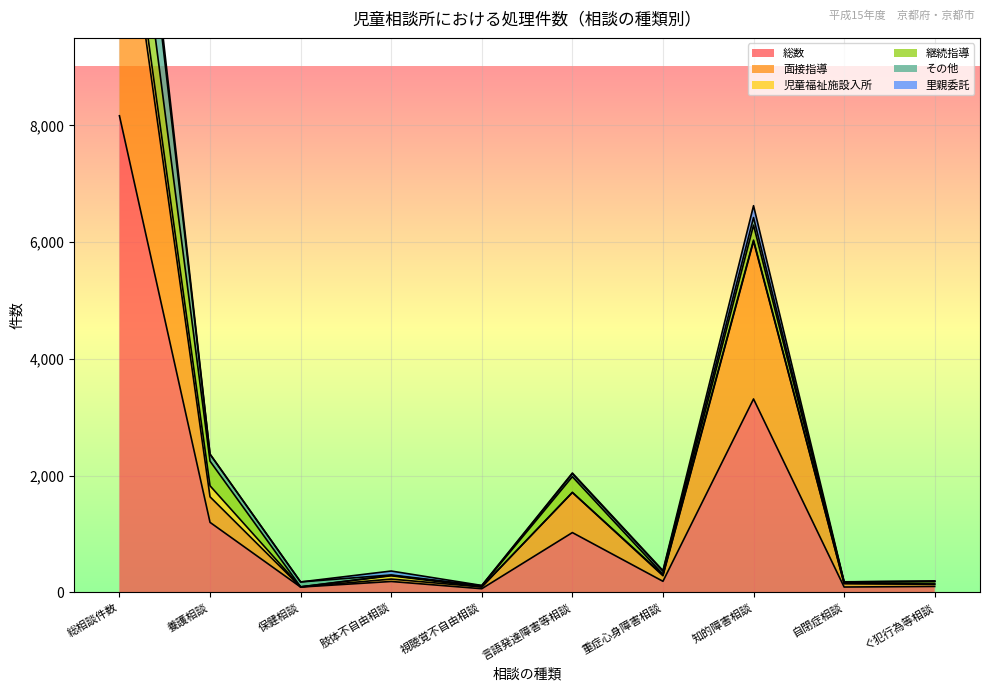

At 言語発達障害等相談, list the series in order from smallest to largest.

児童福祉施設入所, 里親委託, その他, 継続指導, 面接指導, 総数